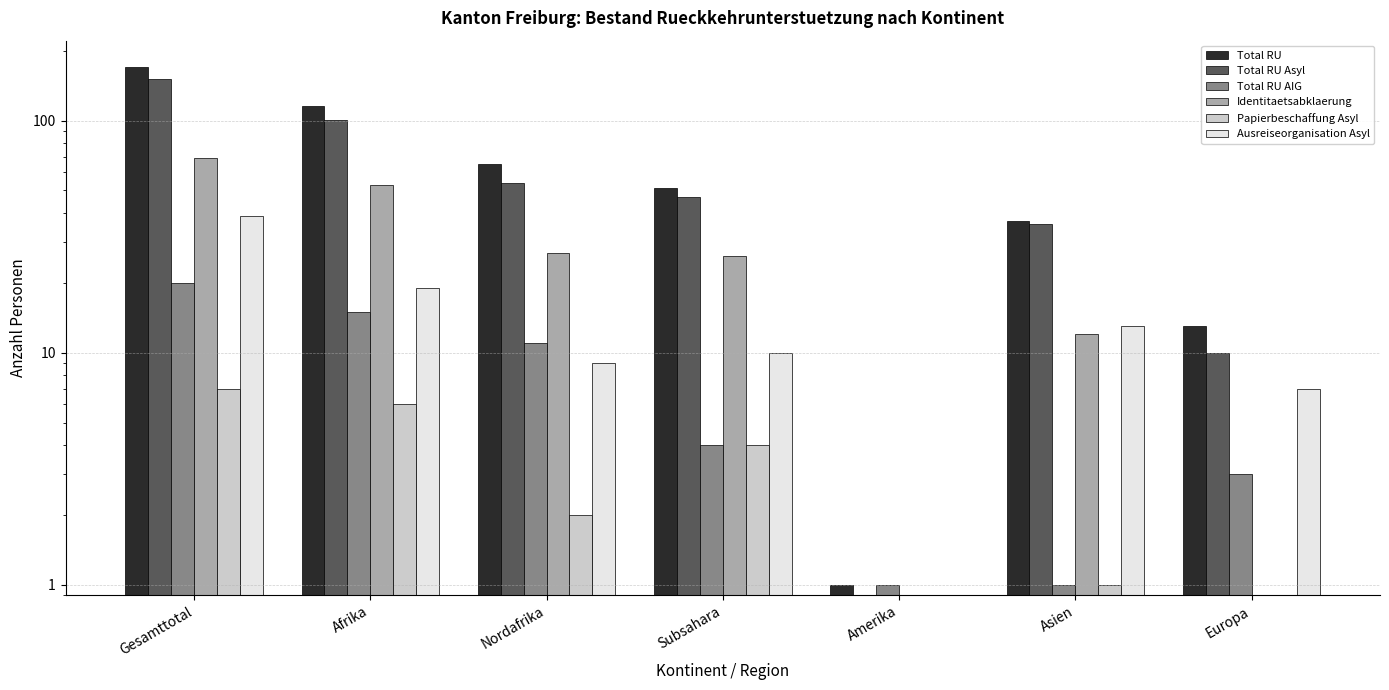

Which category has the lowest value in the Total RU Asyl series?

Amerika